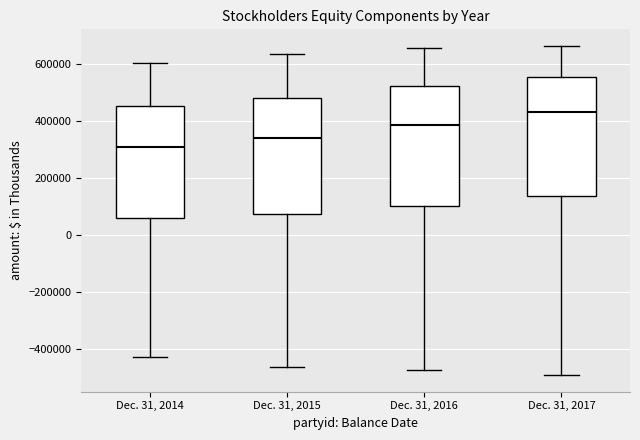

Which box's median line is the highest?

Dec. 31, 2017